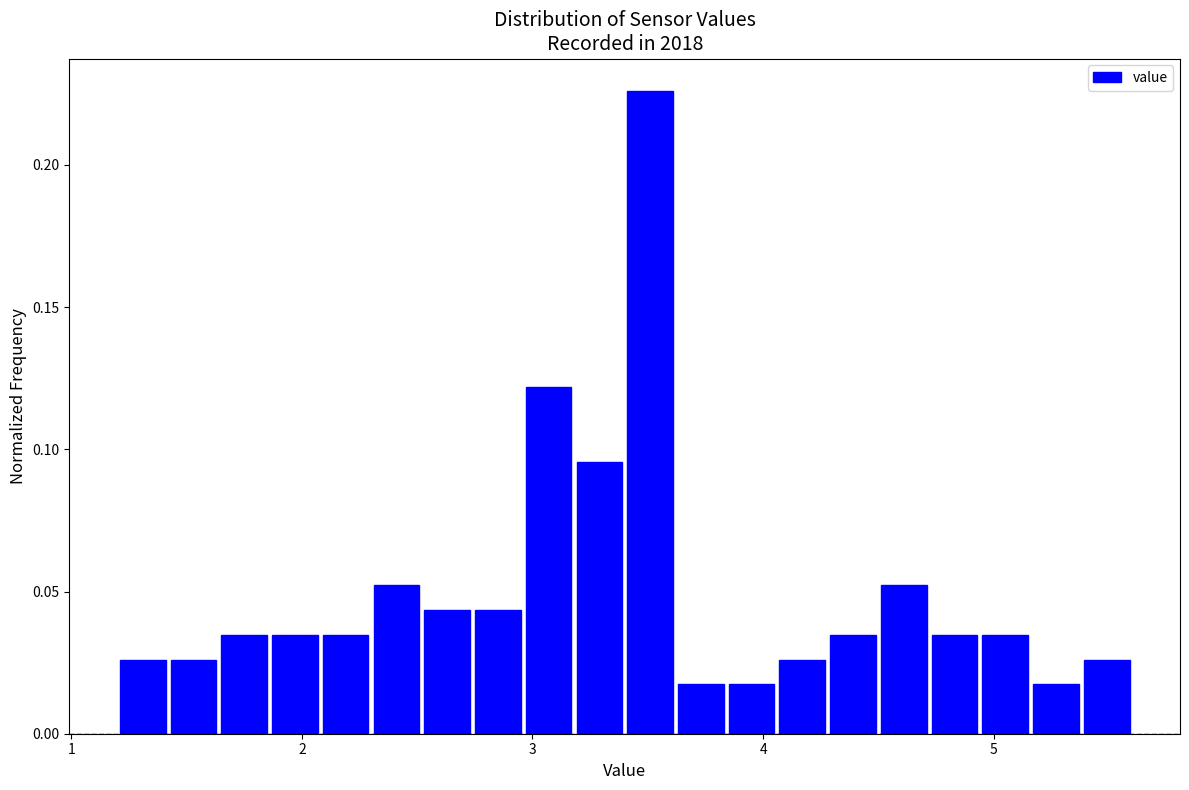

Read against the x-axis, roughly where is the centre of the tallest bar?

3.5